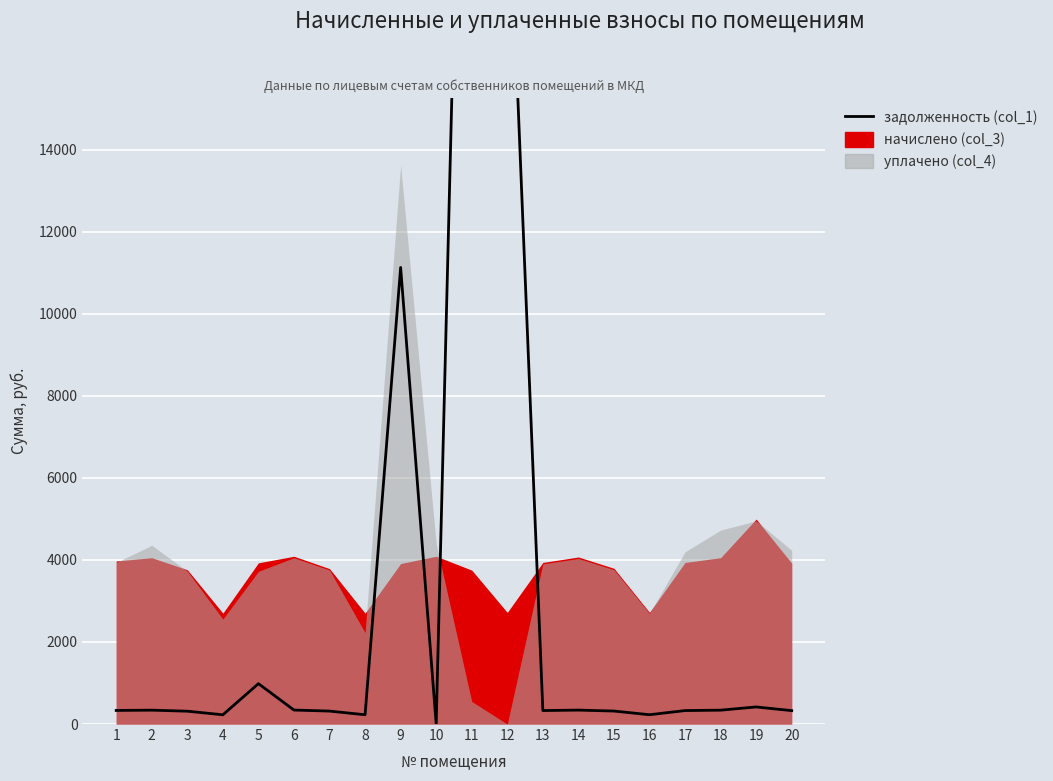

What is the change in value from 8 to 17?

+102.3